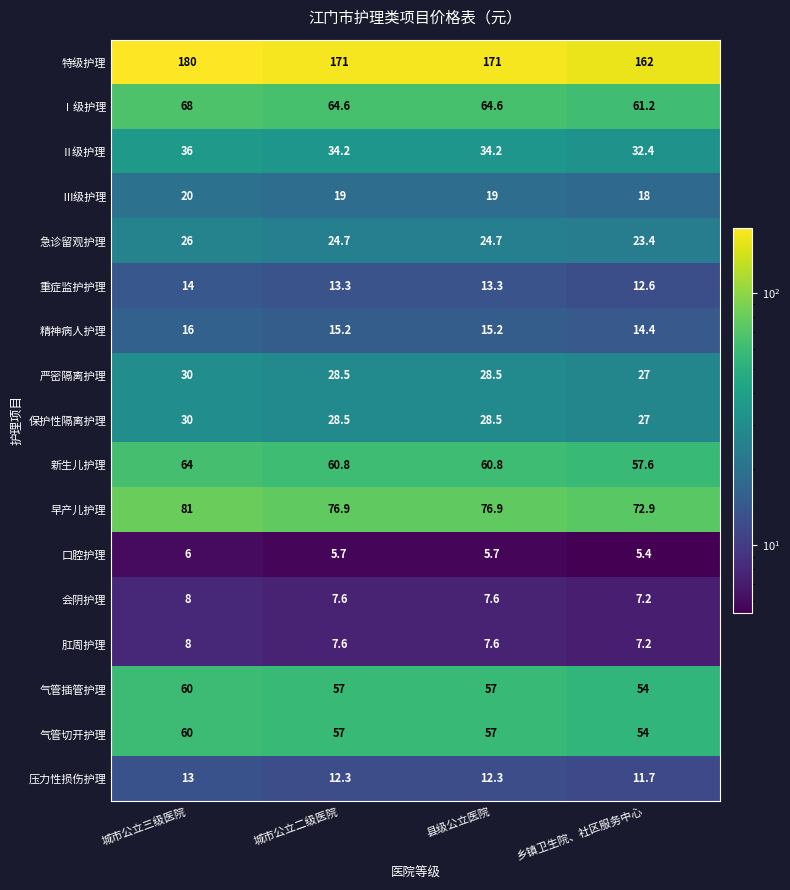

What is the minimum value shown in the chart?

5.4